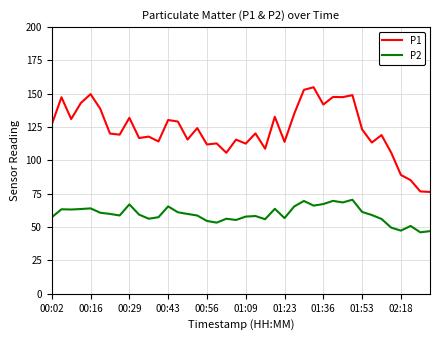

List the series in order of their peak value, highest first.

P1, P2